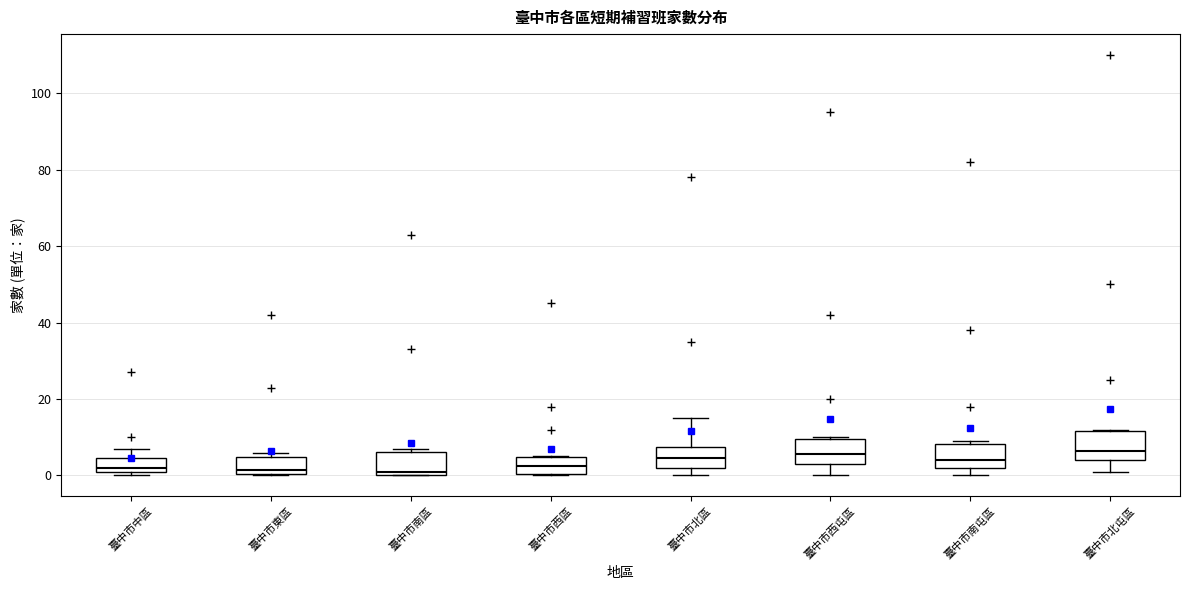

Reading left to right, transcribe this box plot: for each box, give where its median line is, the range the box spans, and where its two whiskers end, as read against the y-axis. The values are not printed on the chart, so give them approximately, as read against the axis.

臺中市中區: median 2 (just above the box's lower edge), box 2 to 4, whiskers 0 to 8
臺中市東區: median 2, box 0 to 4, whiskers 0 to 6
臺中市南區: median 2, box 0 to 6, whiskers 0 to 8
臺中市西區: median 2, box 0 to 4, whiskers 0 to 6
臺中市北區: median 4, box 2 to 8, whiskers 0 to 16
臺中市西屯區: median 6, box 4 to 10, whiskers 0 to 10
臺中市南屯區: median 4, box 2 to 8, whiskers 0 to 10
臺中市北屯區: median 6, box 4 to 12, whiskers 2 to 12